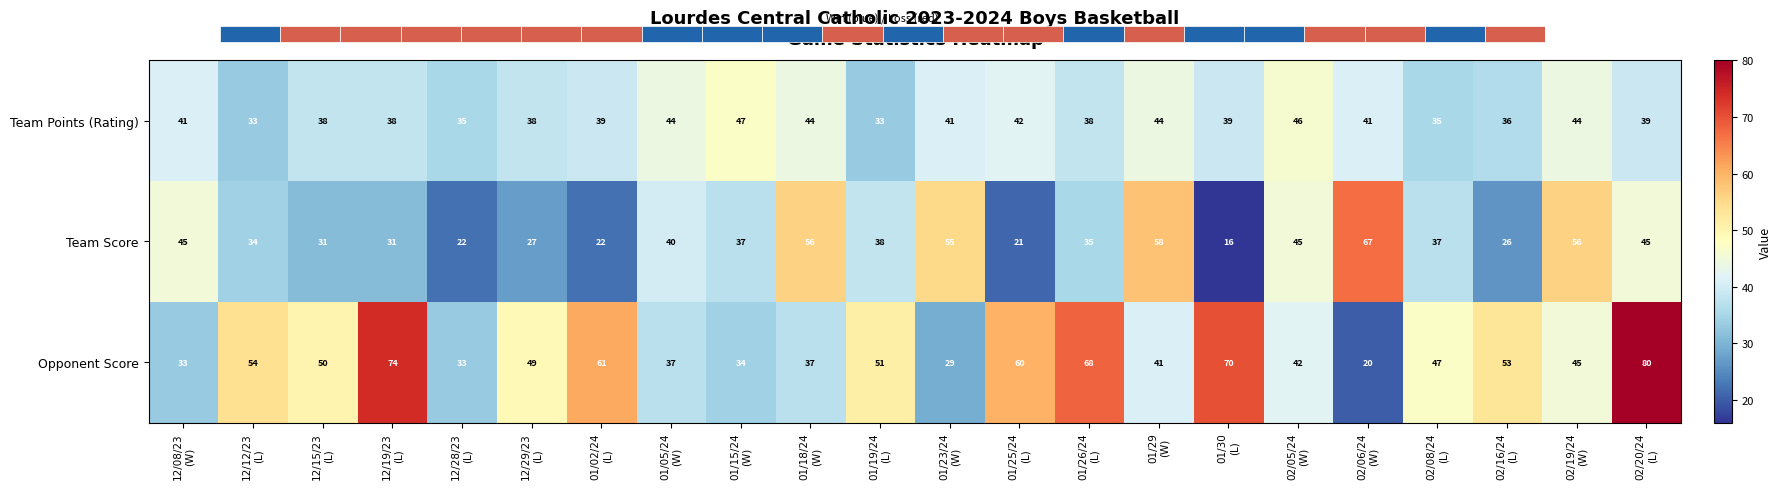

What is the difference between the maximum and minimum values in the Team Points (Rating) series?

14